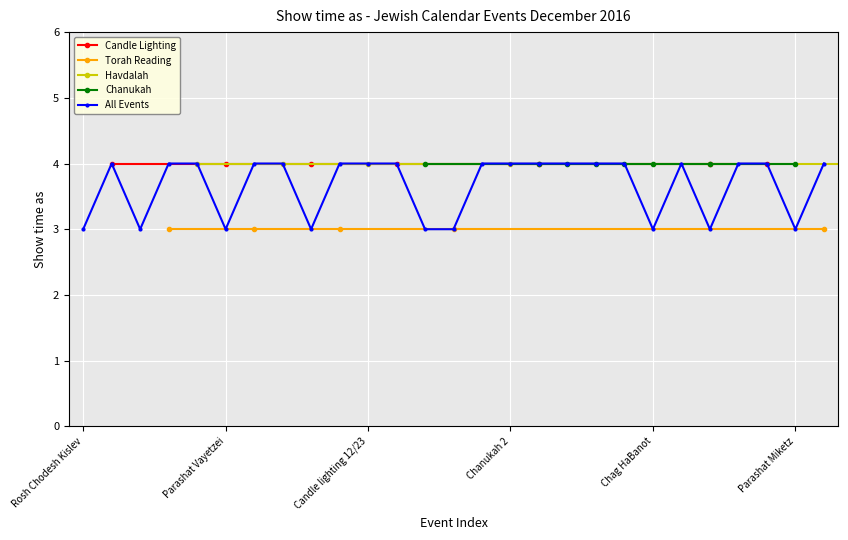

Reading right to left, what are all the values shown in this chart?

Havdalah 12/31=4	Parashat Miketz=3	Chanukah 8=4	Candle lighting 12/30=4	Rosh Chodesh Tevet=3	Chanukah 7=4	Chag HaBanot=3	Chanukah 6=4	Chanukah 5=4	Chanukah 4=4	Chanukah 3=4	Chanukah 2=4	Havdalah 12/24=4	Mevarchim=3	Parashat Vayeshev=3	Chanukah 1=4	Candle lighting 12/23=4	Havdalah 12/17=4	Parashat Vayishlach=3	Candle lighting 12/16=4	Havdalah 12/10=4	Parashat Vayetzei=3	Candle lighting 12/9=4	Havdalah 12/3=4	Parashat Toldot=3	Candle lighting 12/2=4	Rosh Chodesh Kislev=3